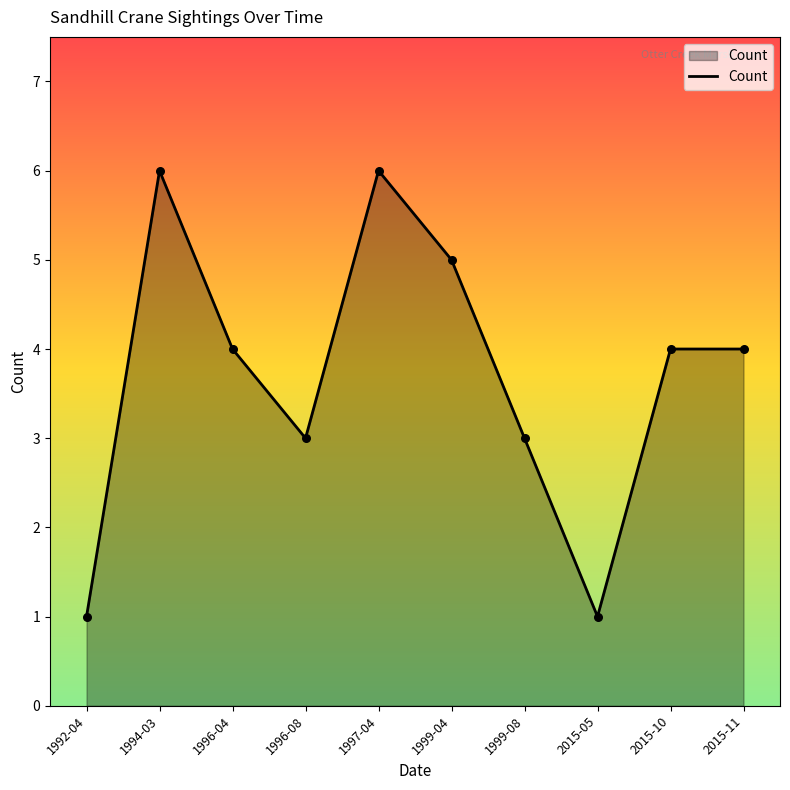

What is the change in value from 1996-08 to 2015-11?

+1